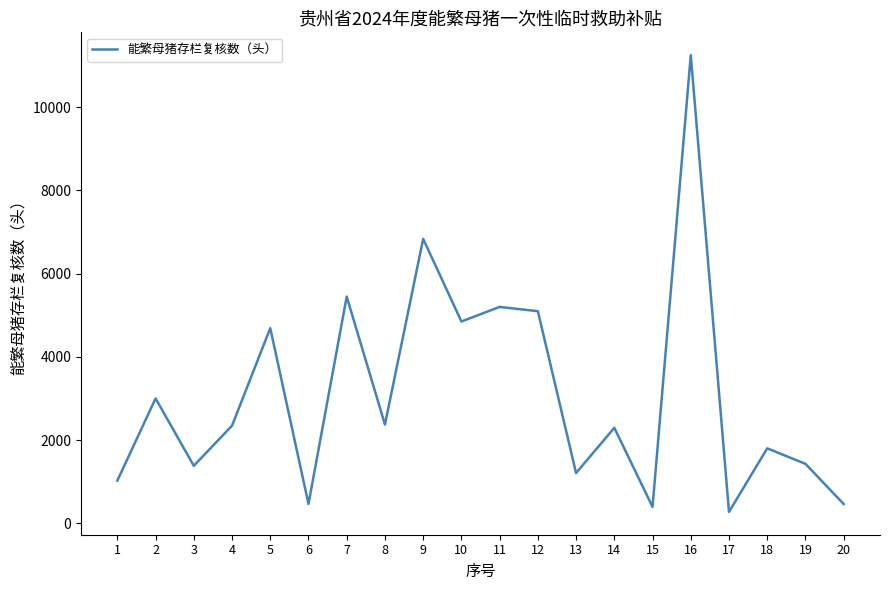

What is the average value?

3090